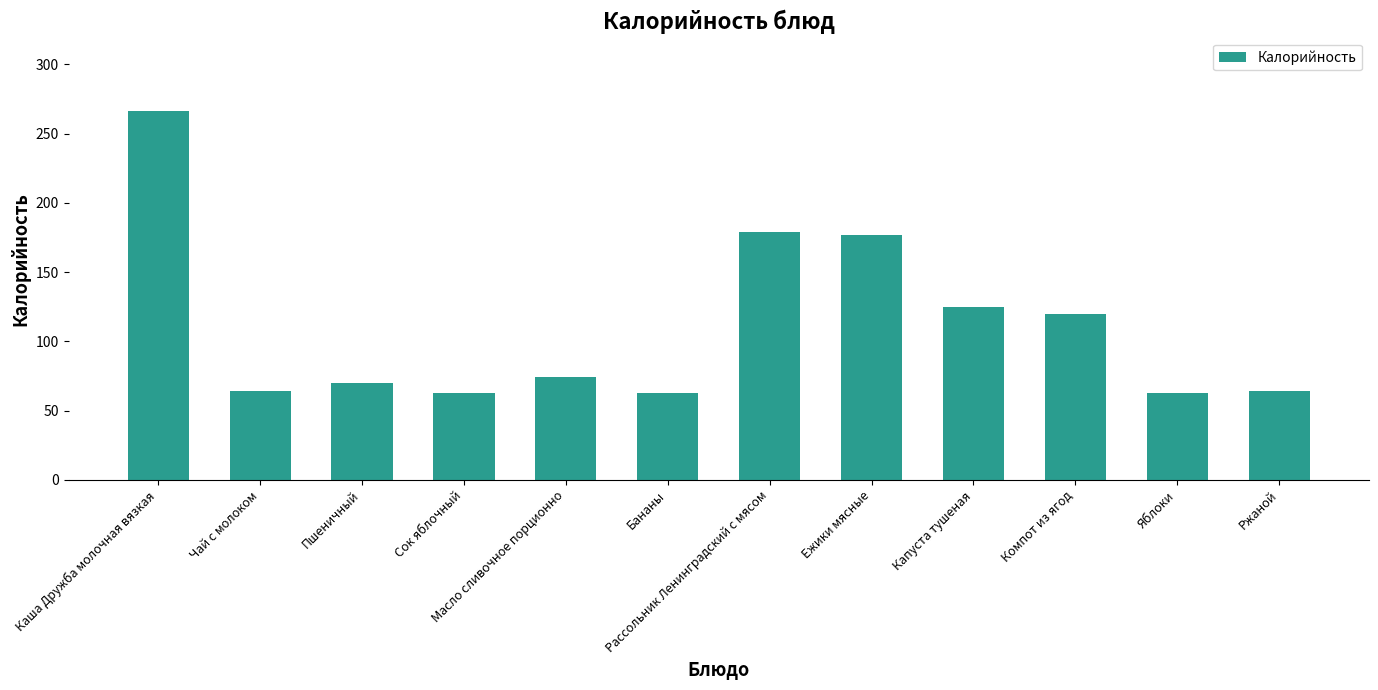

What is the sum of all values?

1327.8